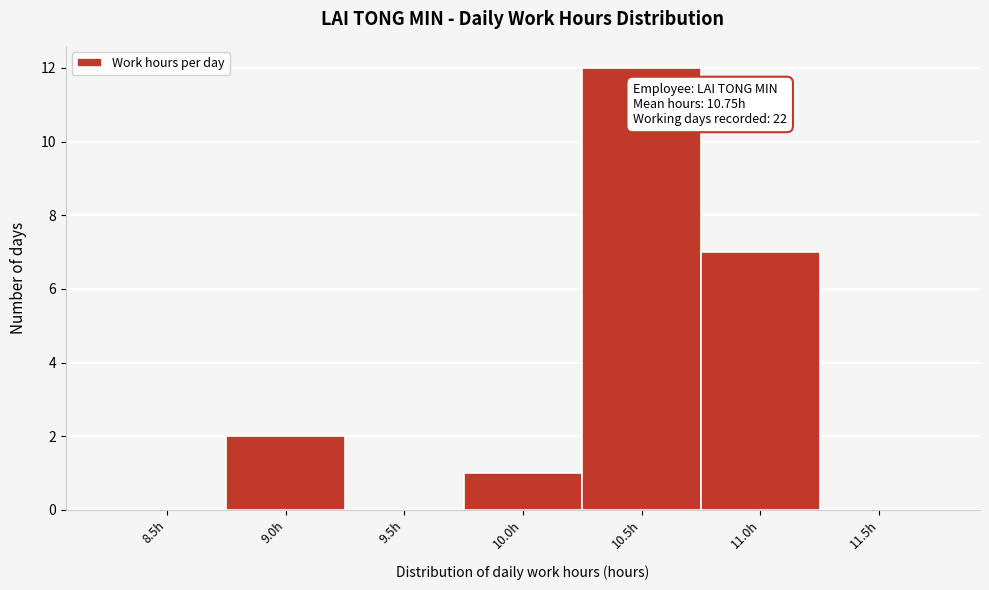

Reading left to right, what are all the values shown in this chart?

8.5h=0	9.0h=2	9.5h=0	10.0h=1	10.5h=12	11.0h=7	11.5h=0